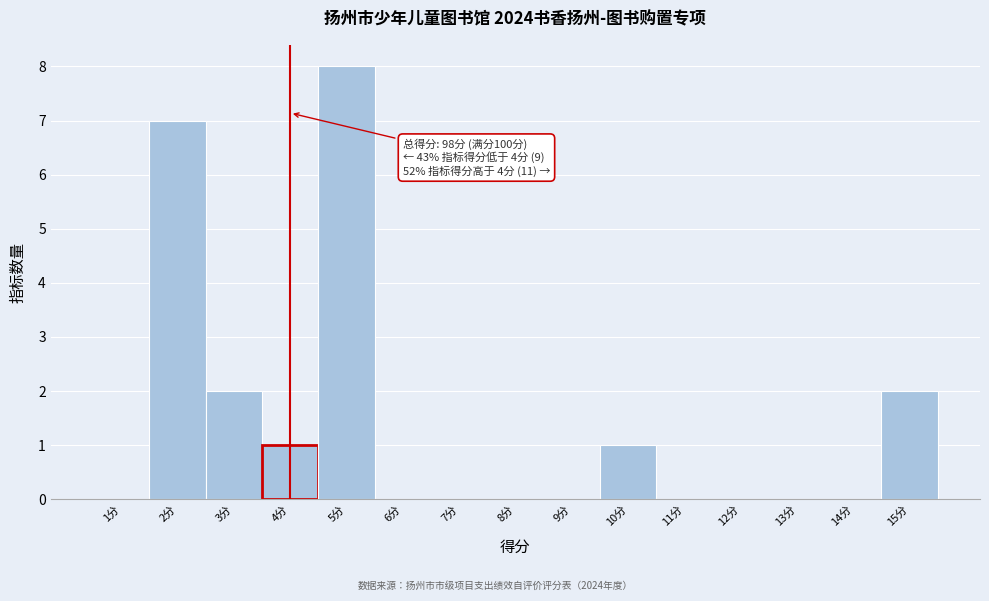

Over which range of the x-axis is the bar tallest?

4.5 to 5.5